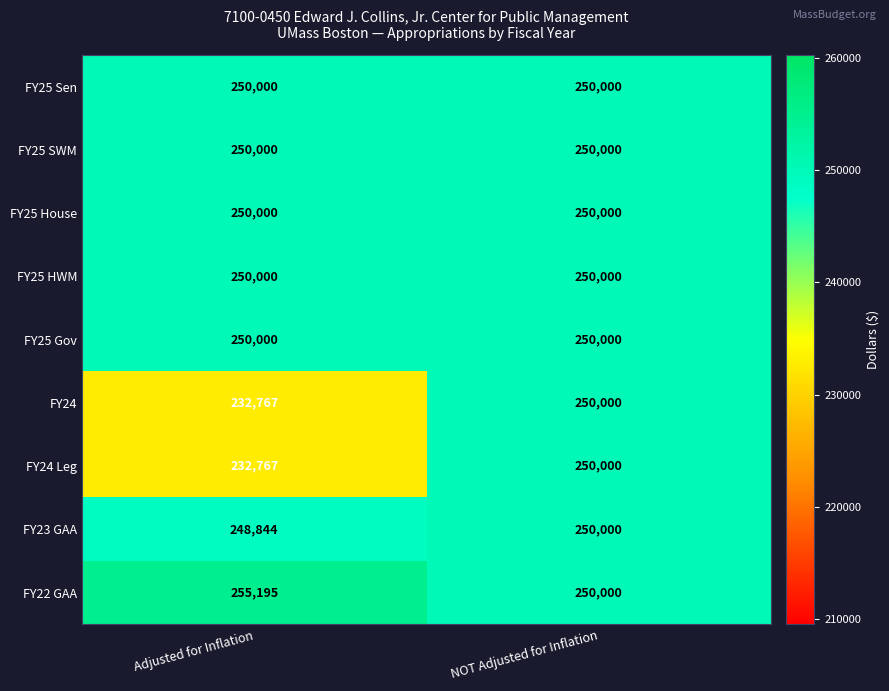

What is the smallest value displayed?

232767